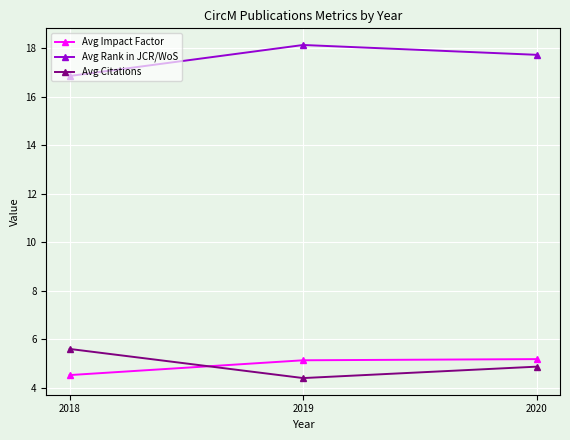

What is the lowest value of the Avg Rank in JCR/WoS series?

16.8